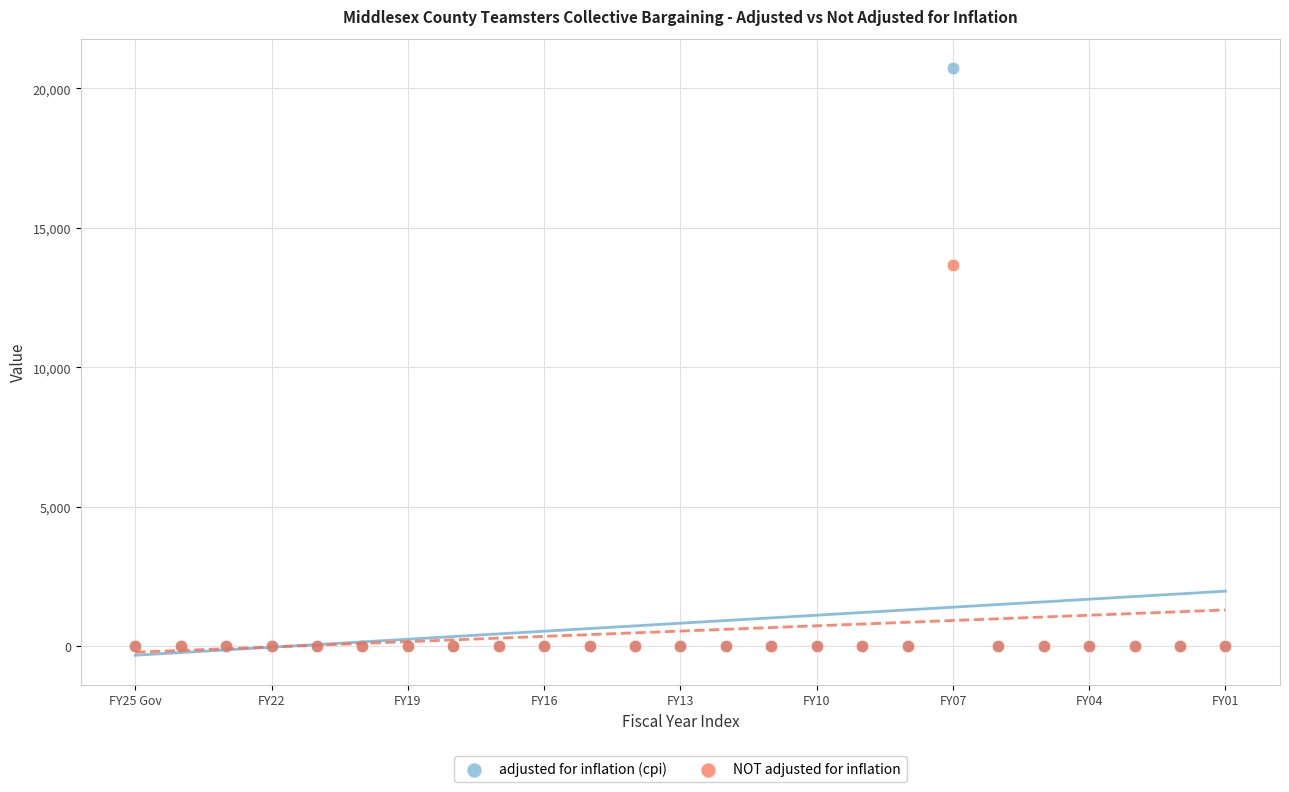

Across all series, what Y value is closest to 10361?

13671